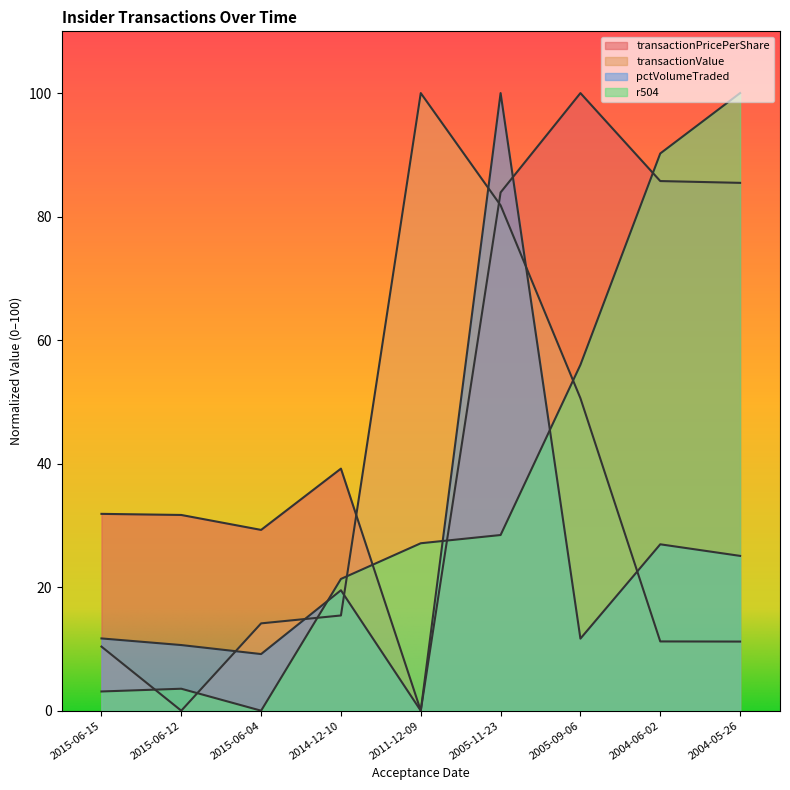

Where is r504 nearest to the value 50?

2005-09-06